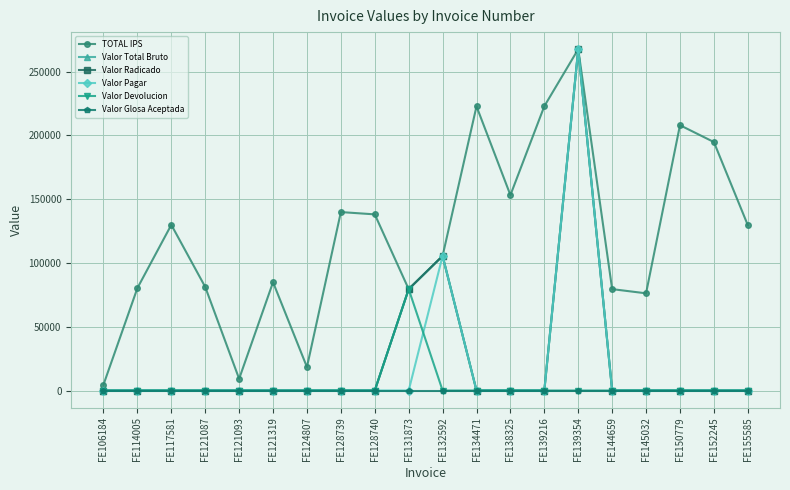

Does the chart have visible grid lines?

Yes